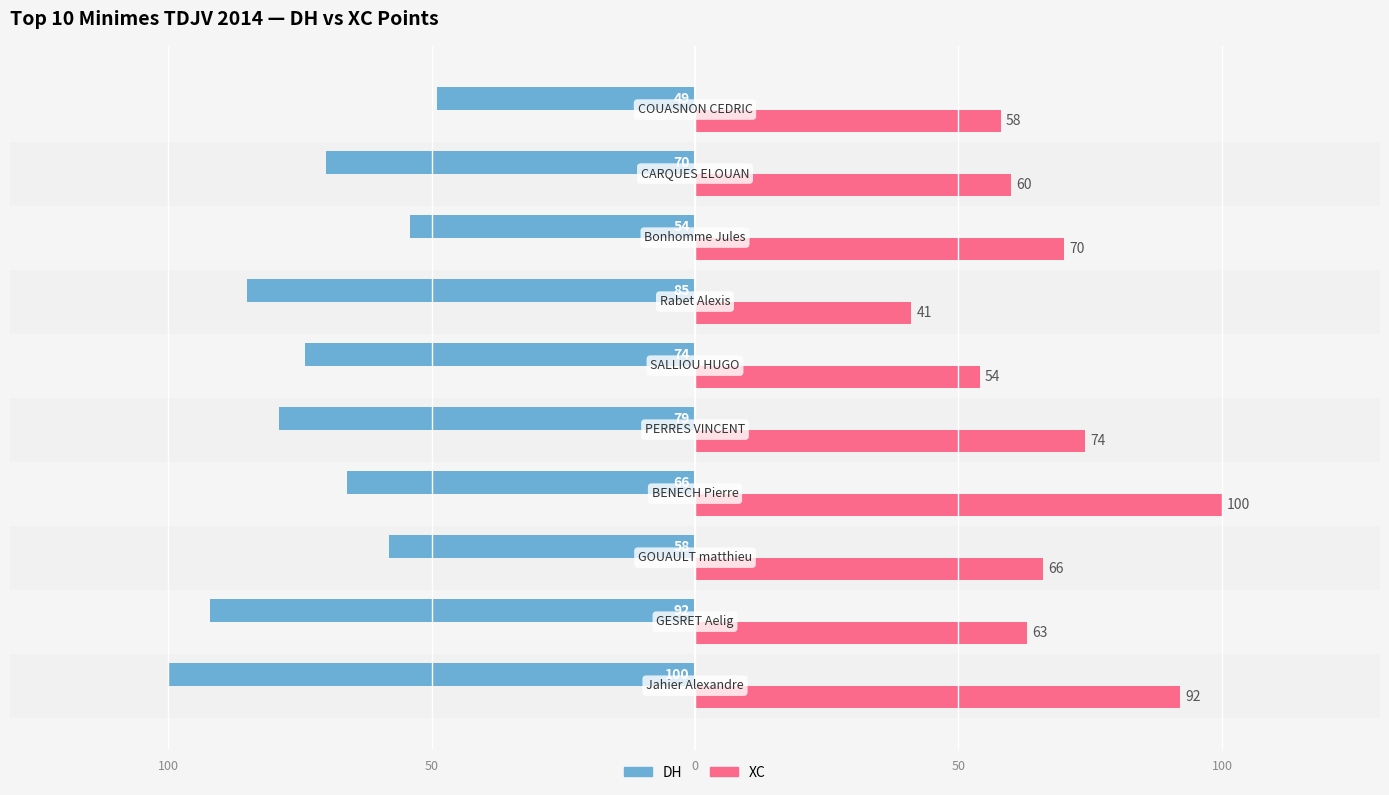

What are all the series names shown in the legend?

DH, XC